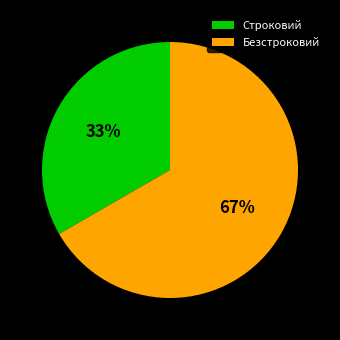

What is the largest slice in the pie chart?

Безстроковий